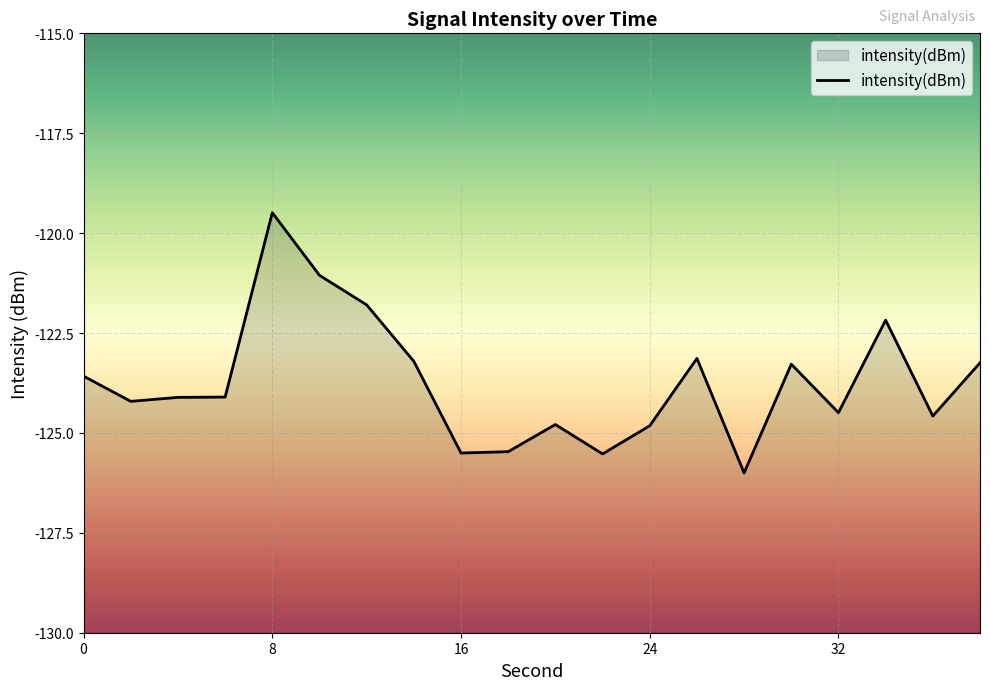

The value at 24 is -61.9. True or false?

False